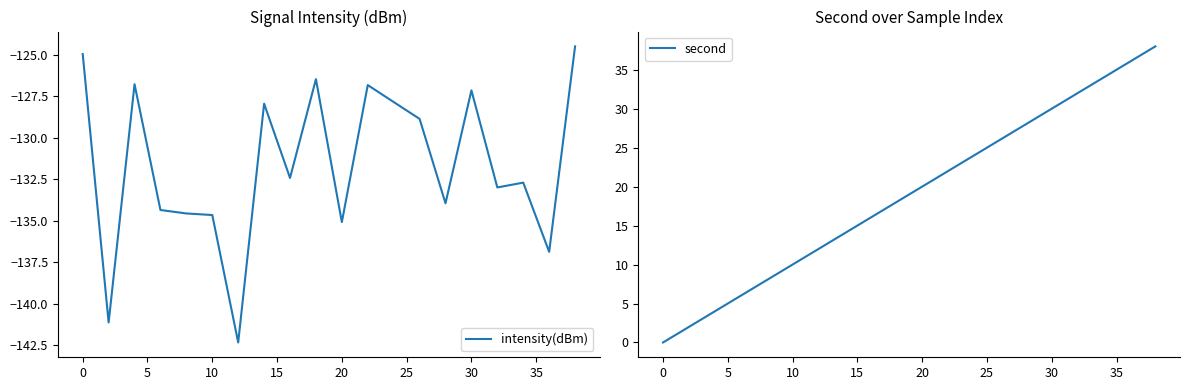

What is the sum of all intensity(dBm) values?

-2632.5